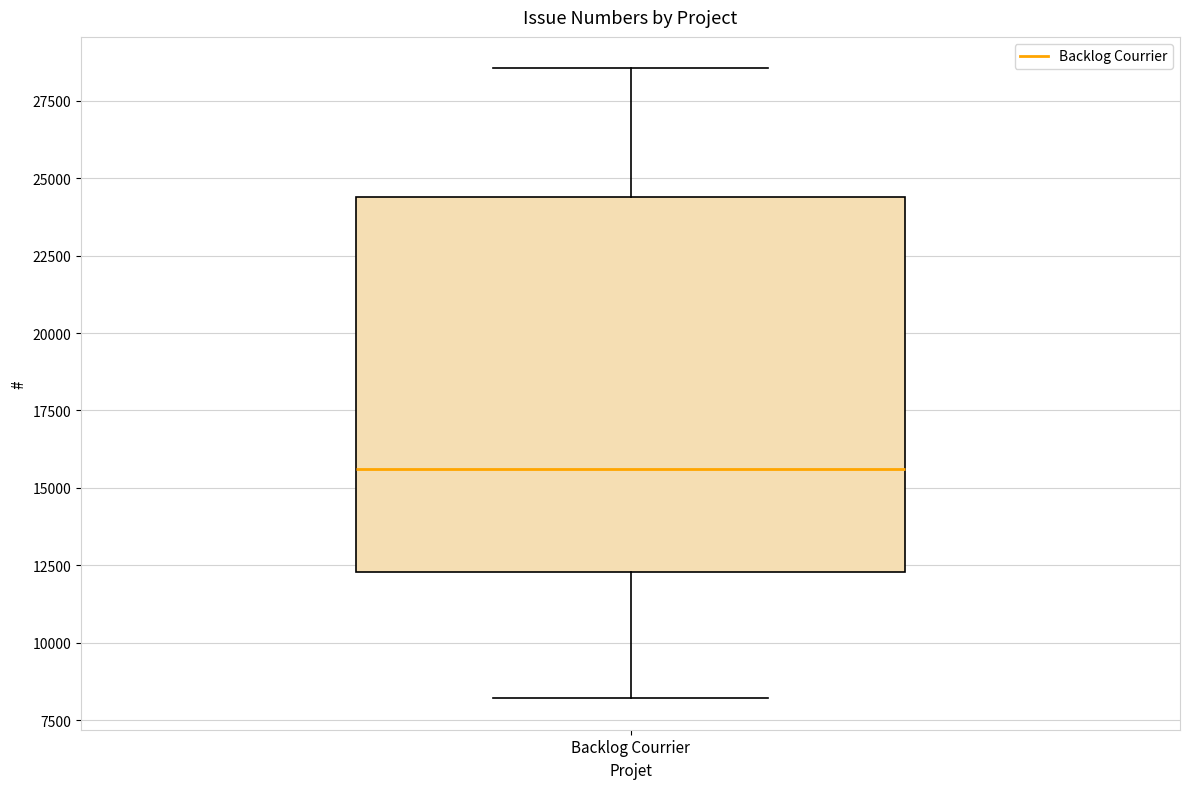

Transcribe this box plot: give where the median line is, the range the box spans, and where the two whiskers end, as read against the y-axis. The values are not printed on the chart, so give them approximately, as read against the axis.

median 15500, box 12500 to 24500, whiskers 8000 to 28500